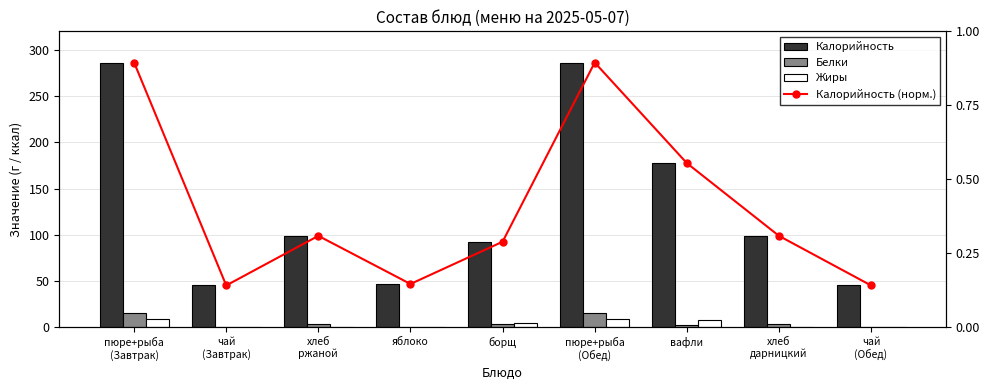

Which has a higher value, борщ or пюре+рыба
(Обед)?

пюре+рыба
(Обед)